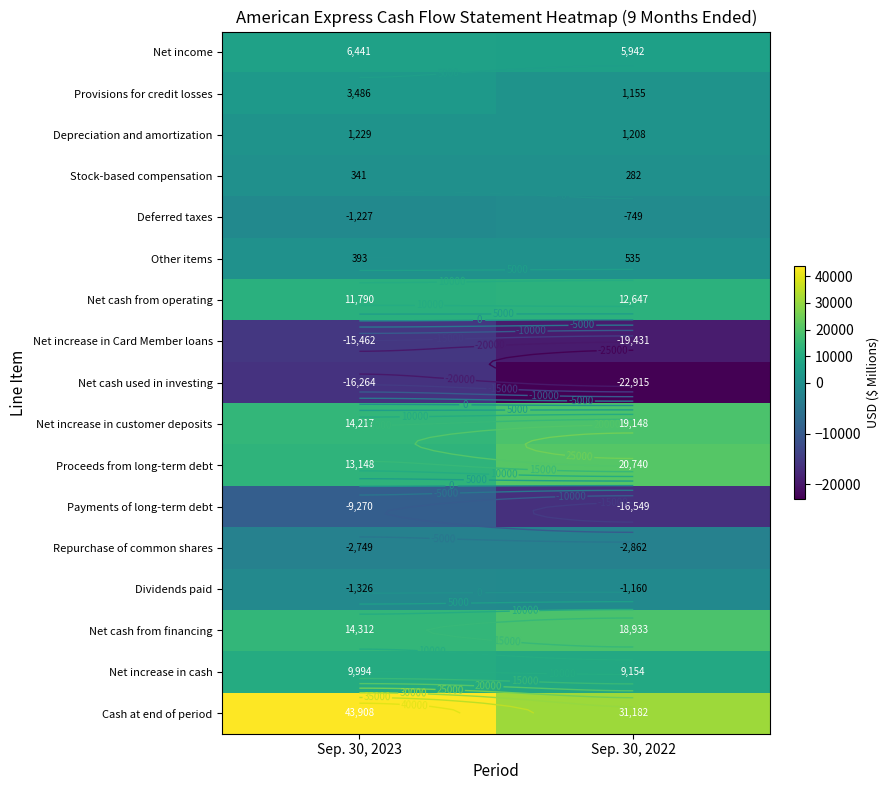

What is the average value of the Proceeds from long-term debt series?

16944